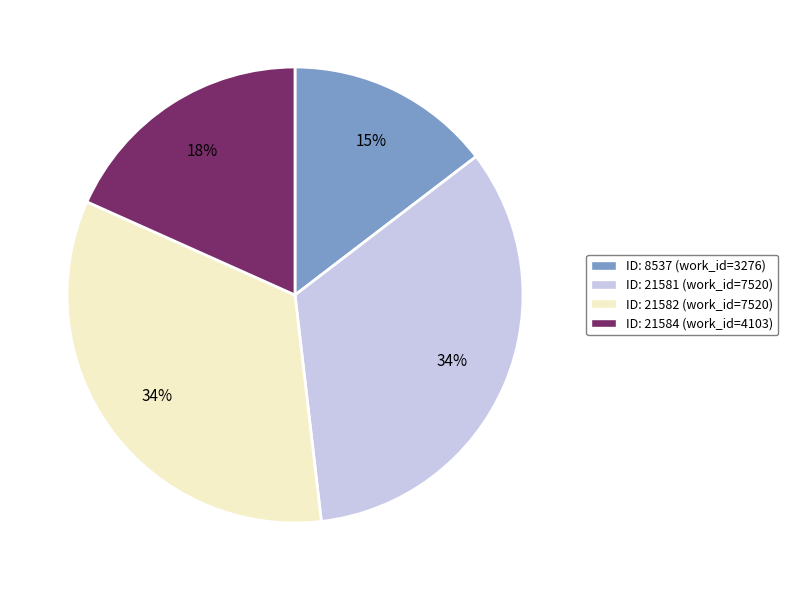

What is the ratio of the value at ID: 21582 (work_id=7520) to the value at ID: 8537 (work_id=3276)?

2.3